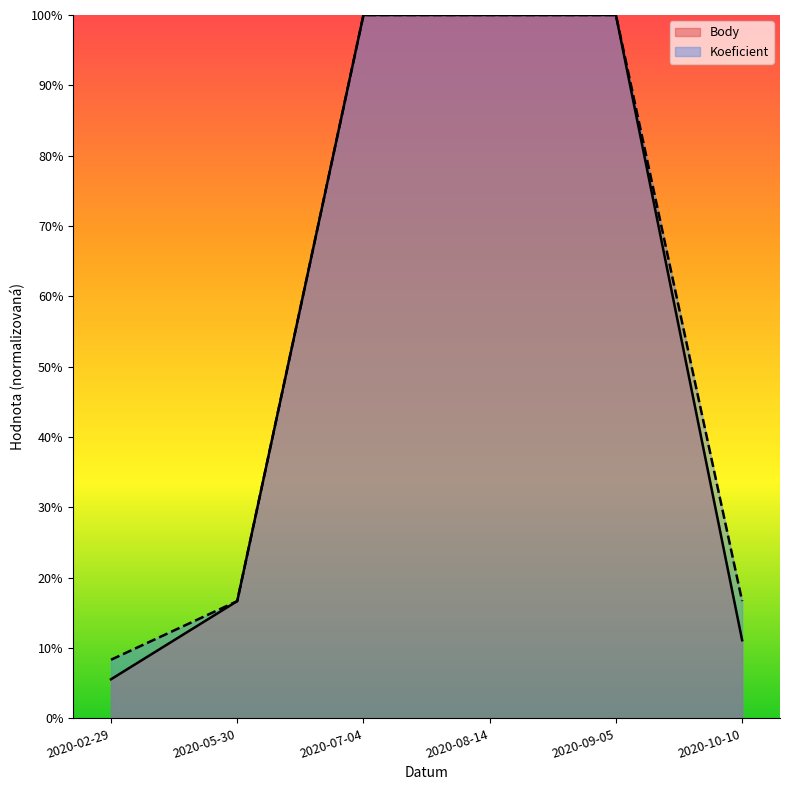

Where is Body nearest to the value 52?

2020-05-30